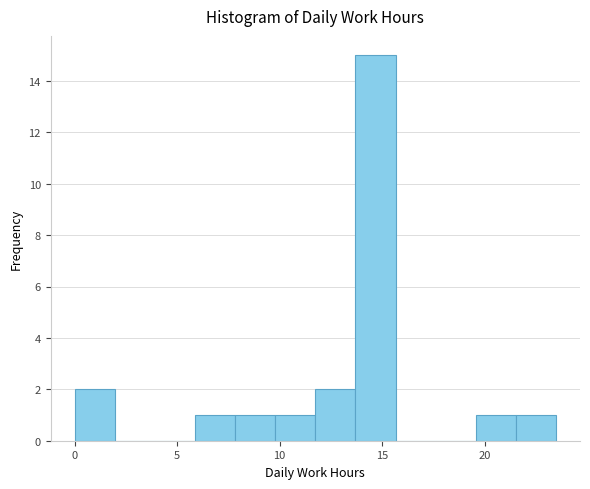

Around what value on the x-axis is the tallest bar? Give the approximate position of its centre, as read against the axis.

14.5